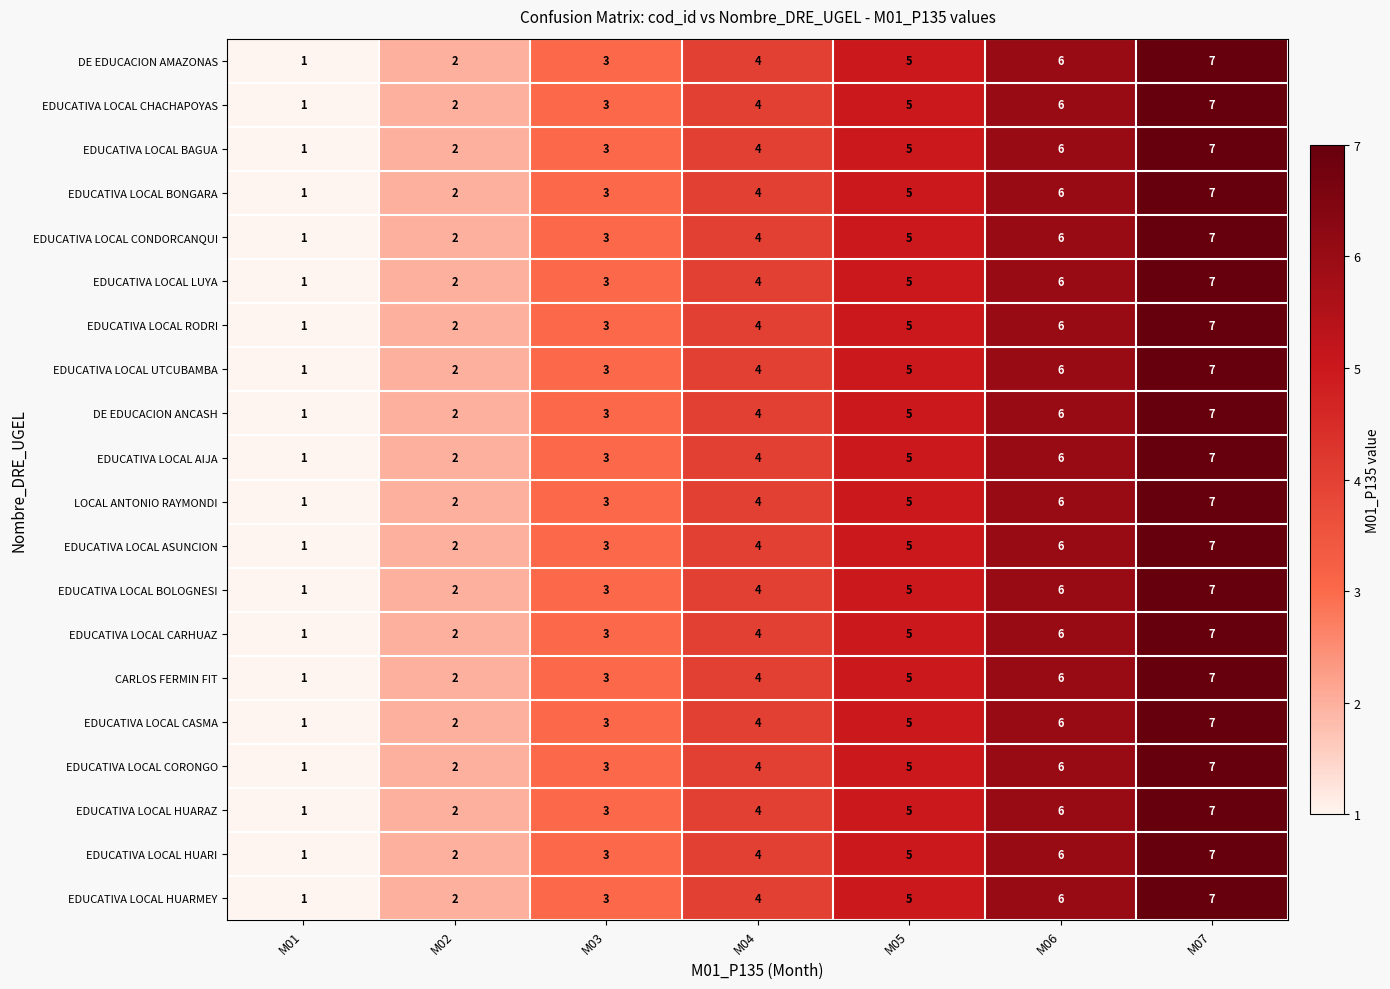

How many EDUCATIVA LOCAL LUYA values are between 2 and 6?

5